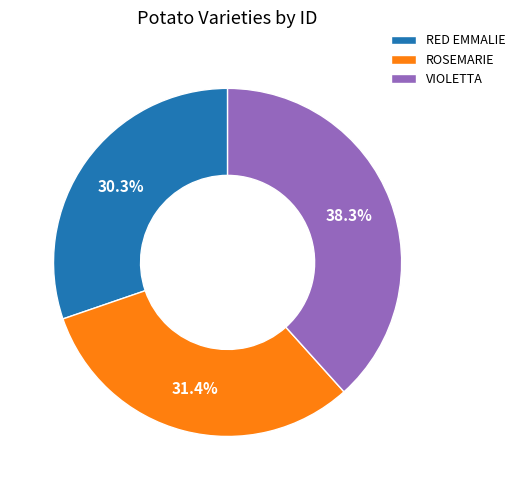

Is ROSEMARIE the majority of the pie?

No